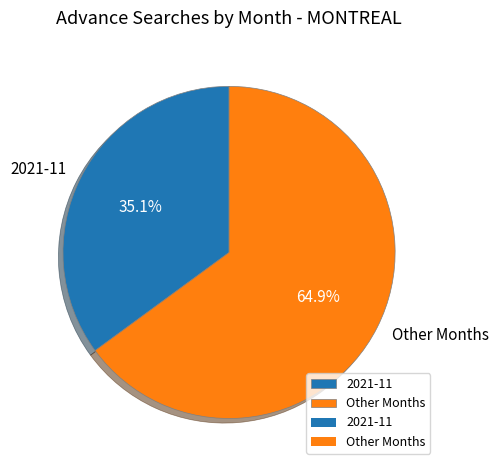

What is the smallest slice in the pie chart?

2021-11